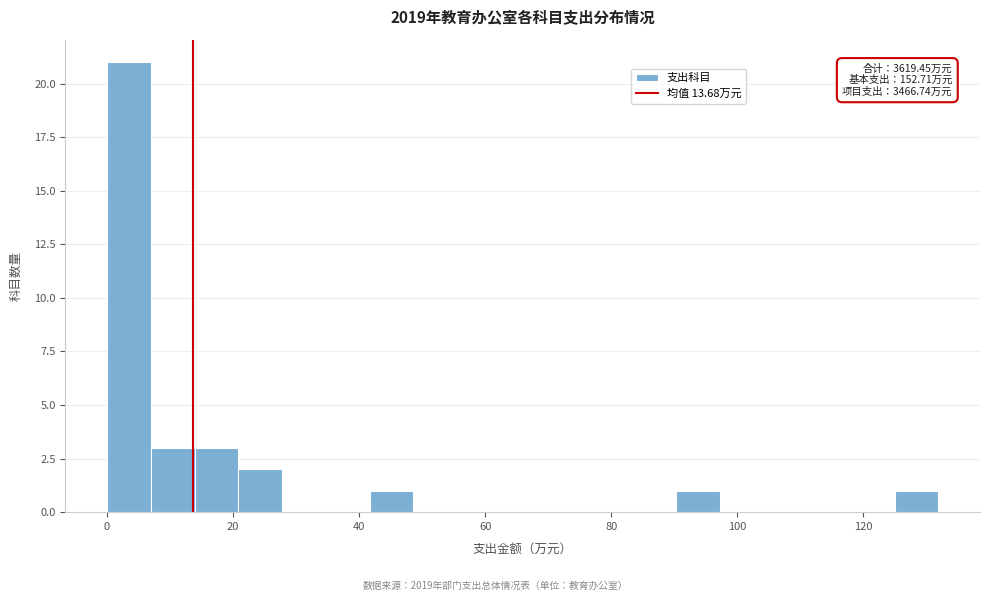

Around what value on the x-axis is the tallest bar? Give the approximate position of its centre, as read against the axis.

4